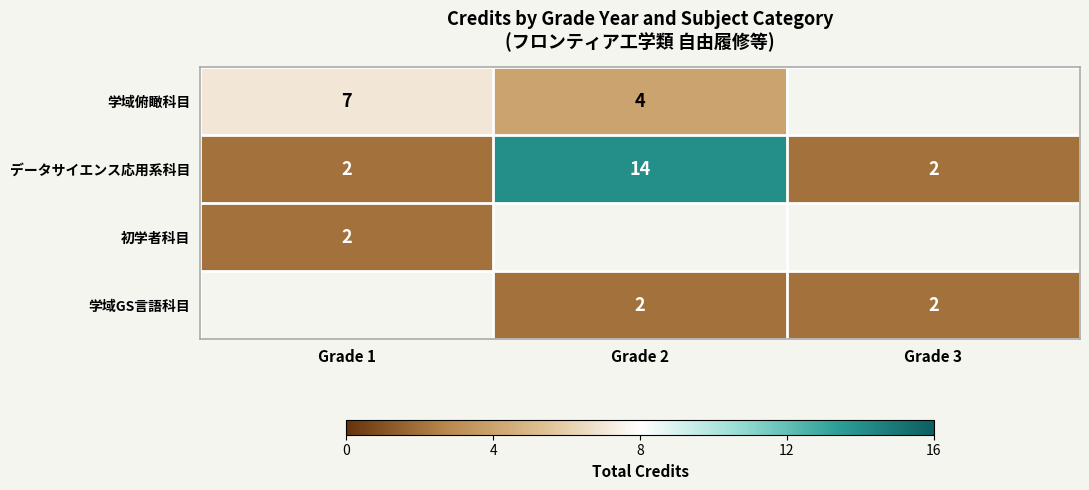

What is the sum of the データサイエンス応用系科目 values at Grade 2 and Grade 1?

16